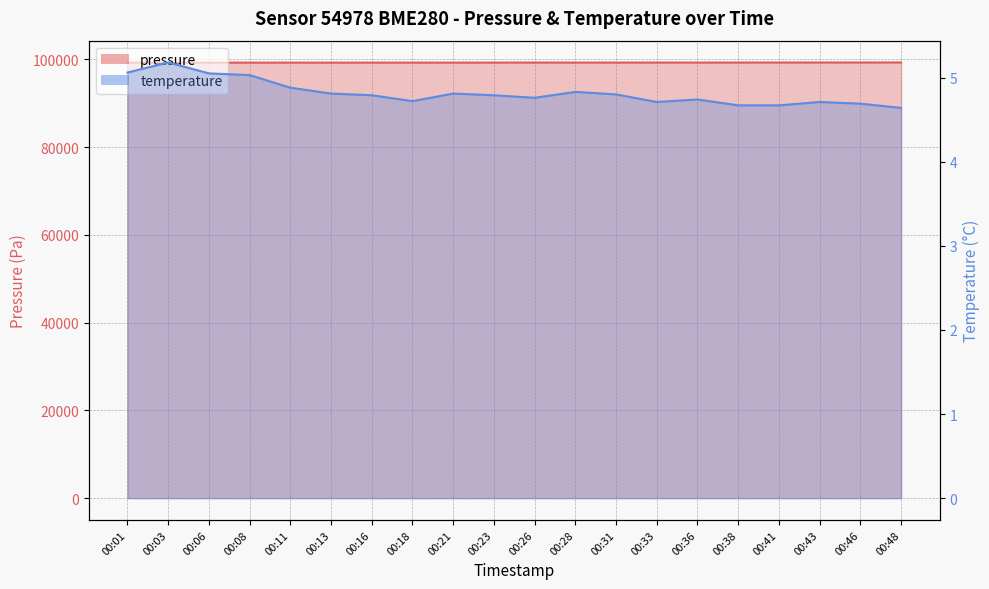

True or false: temperature and pressure intersect in this chart.

False